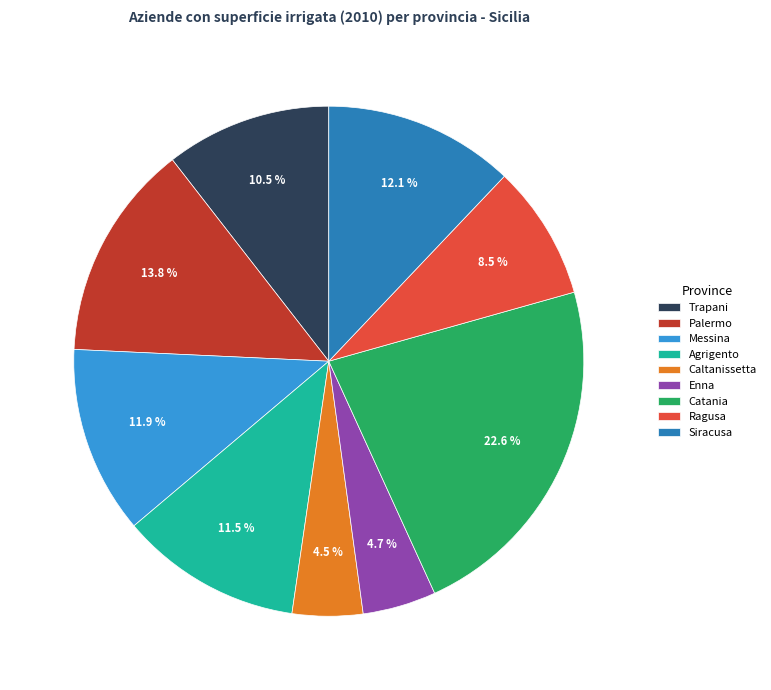

Does Messina represent more than half of the total?

No